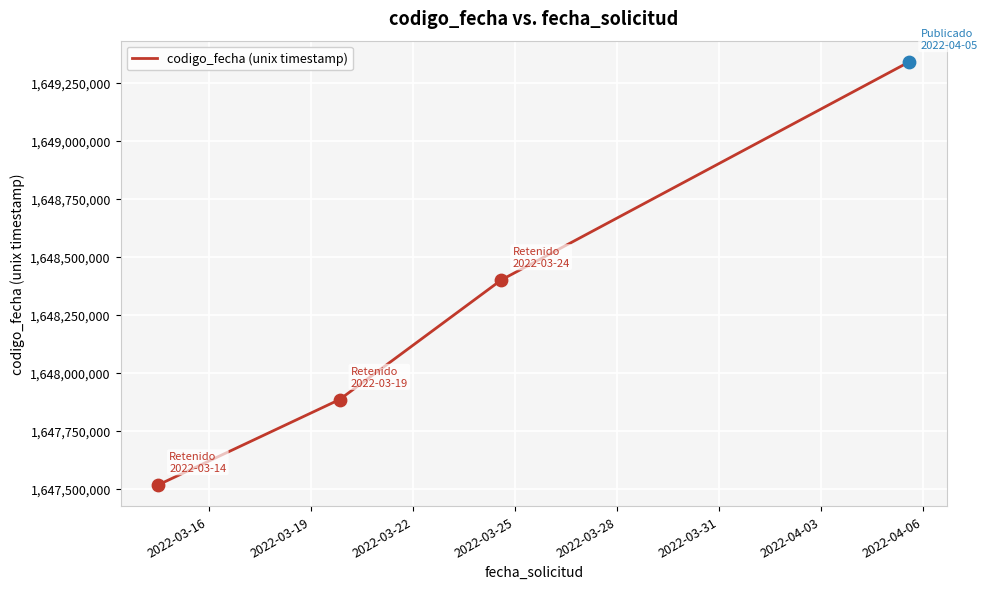

What is the minimum value shown in the chart?

1647518026